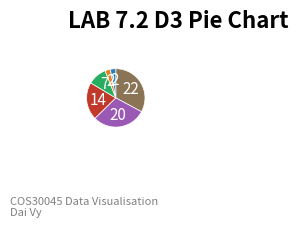

Does any single category account for the majority?

No